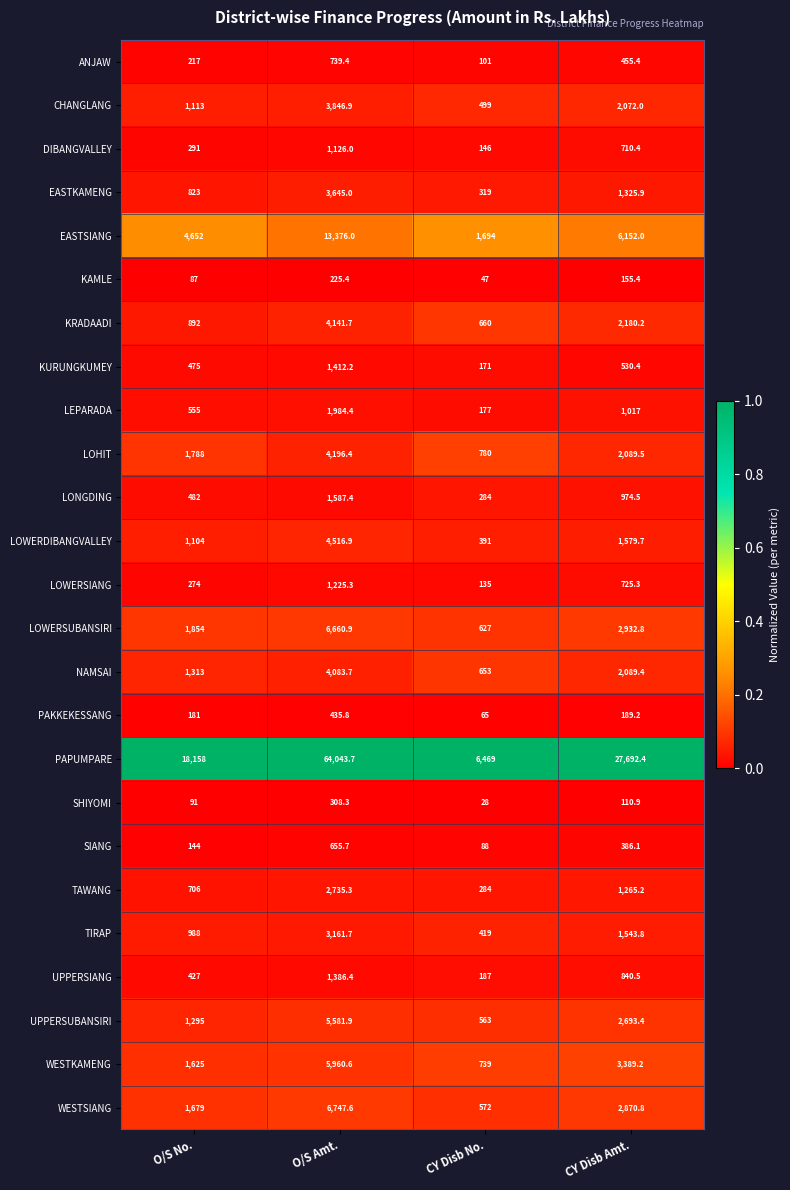

At which category does the chart reach its peak across all series?

O/S Amt.